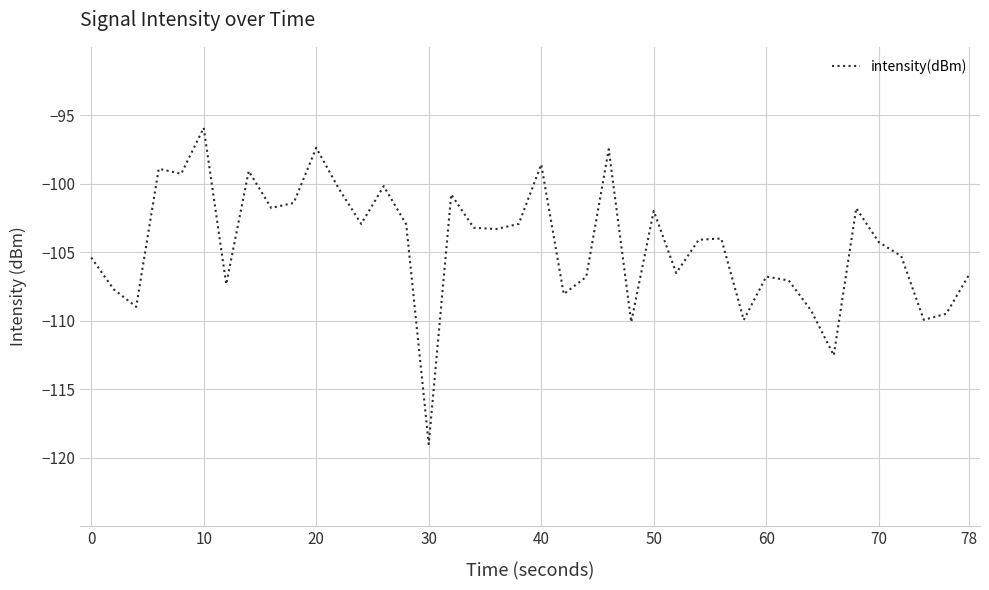

What is the difference between the maximum and minimum values?

23.1